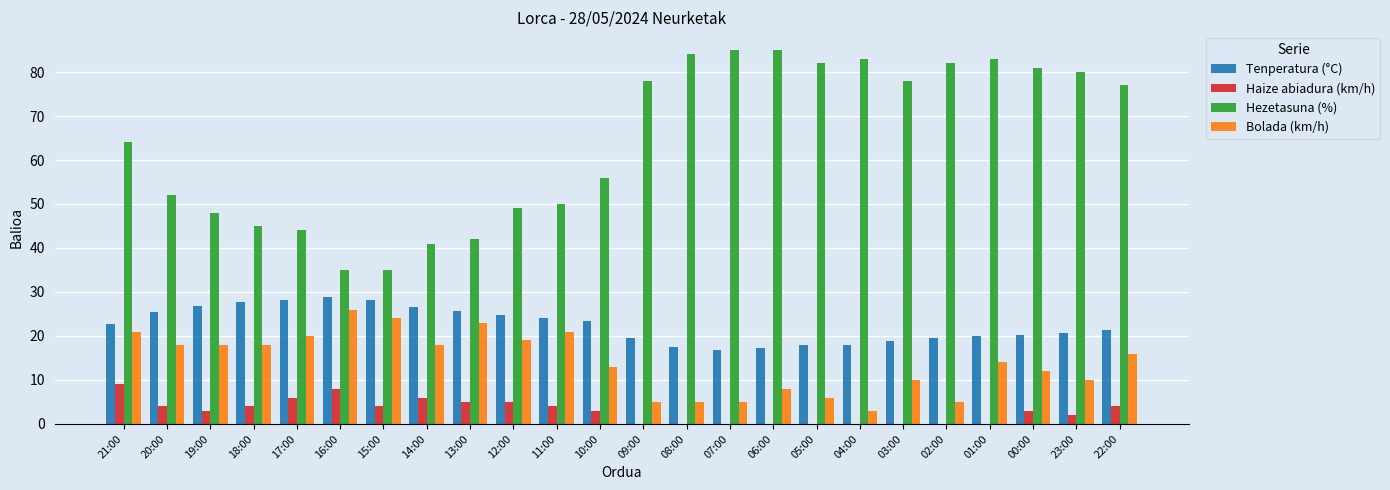

Does the chart contain stacked bars?

No